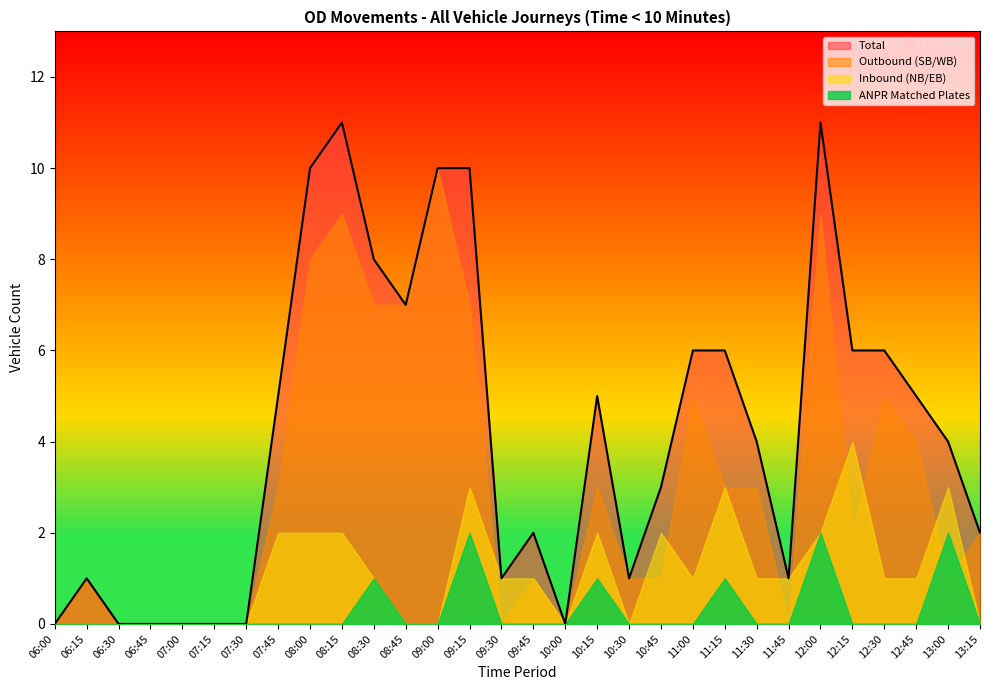

What is the difference between the second highest and minimum values in the ANPR Matched Plates series?

2